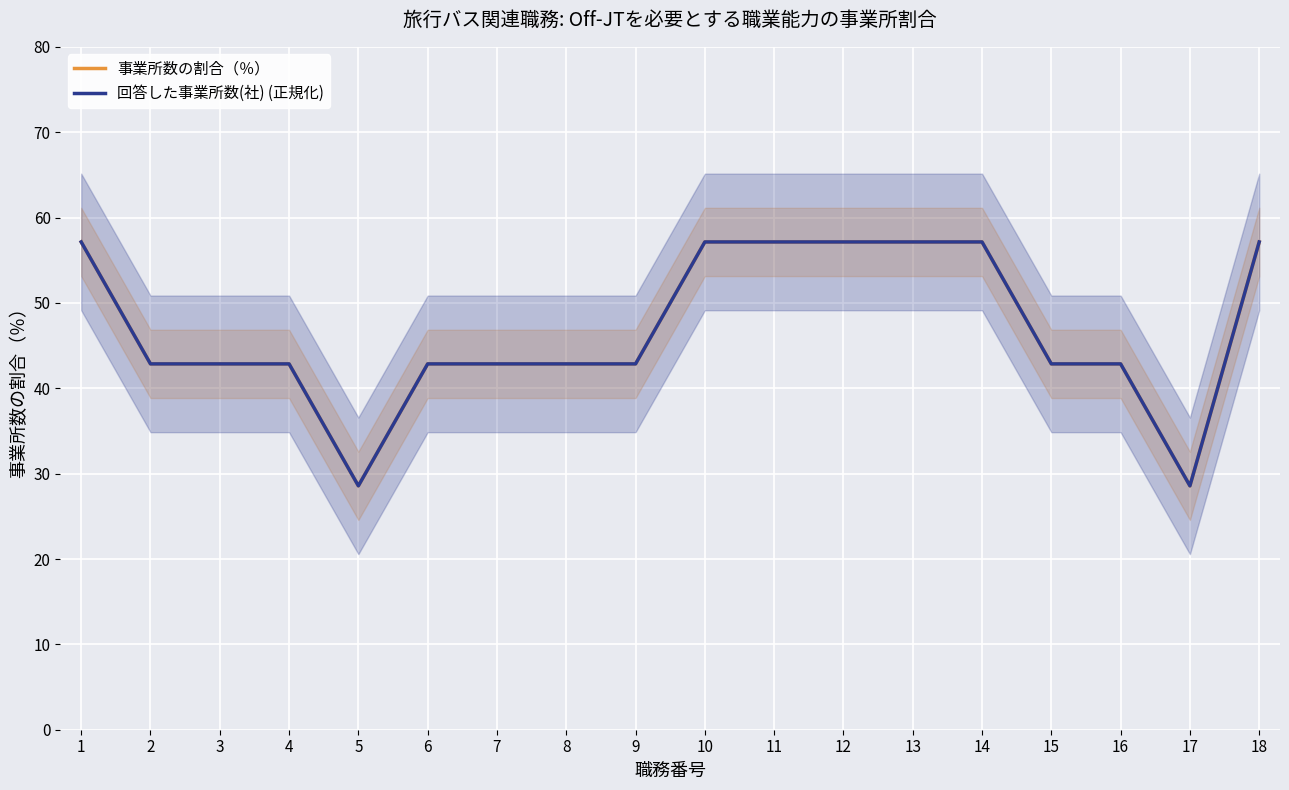

What is the value of the 事業所数の割合（％） point at the 5th from the left?

28.6